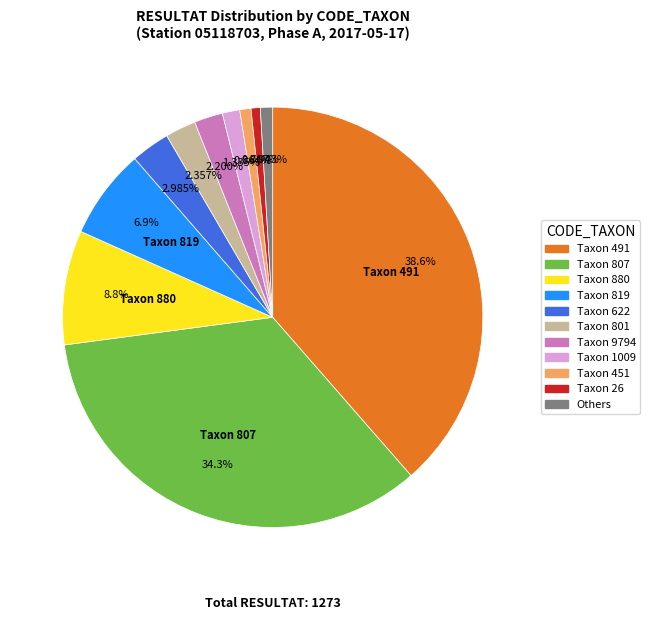

To the nearest percent, what is the average slice percentage?

9%